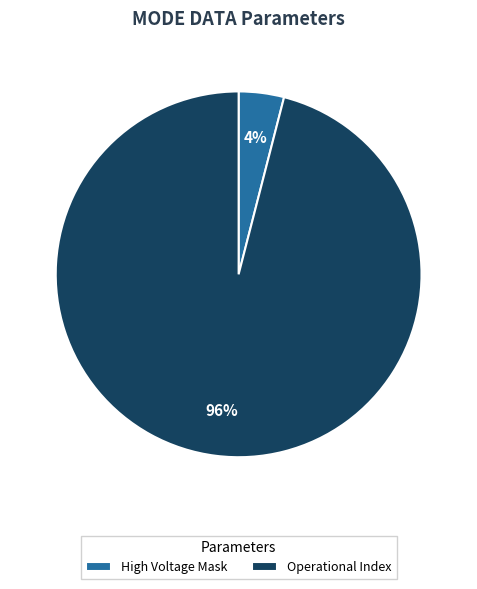

Which category has the biggest portion of the pie?

Operational Index